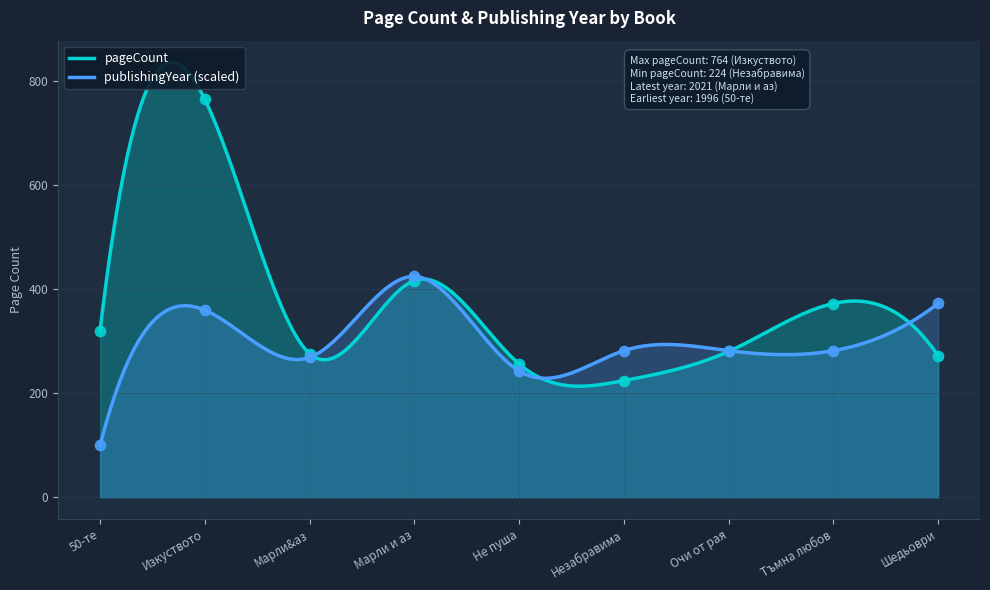

Which series has the widest spread of Y values?

pageCount